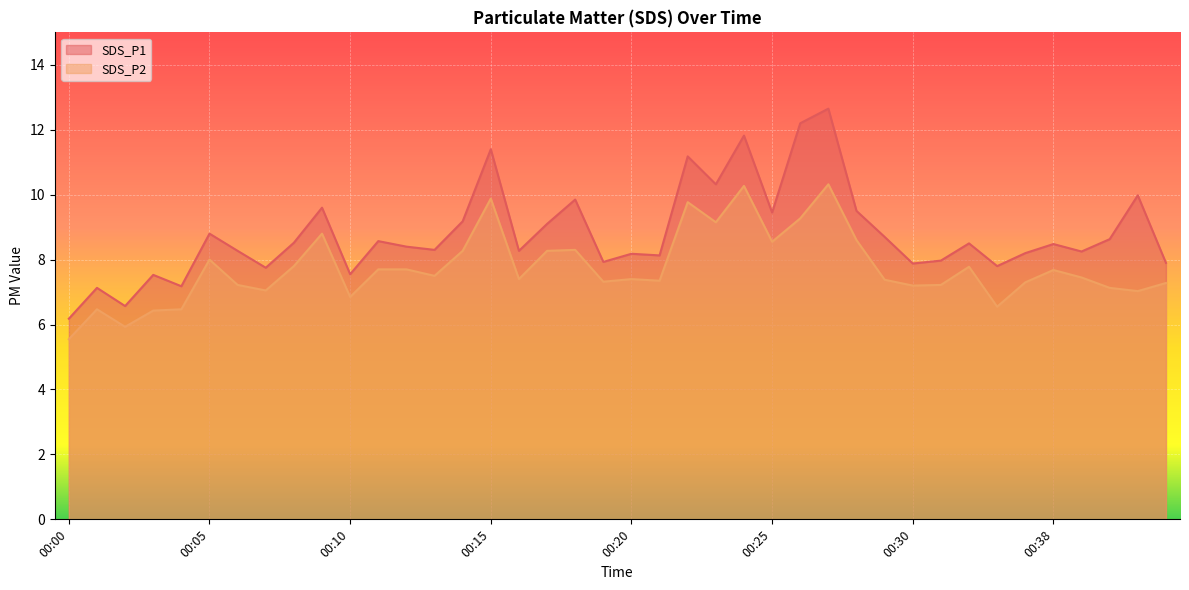

True or false: SDS_P2 and SDS_P1 intersect in this chart.

False